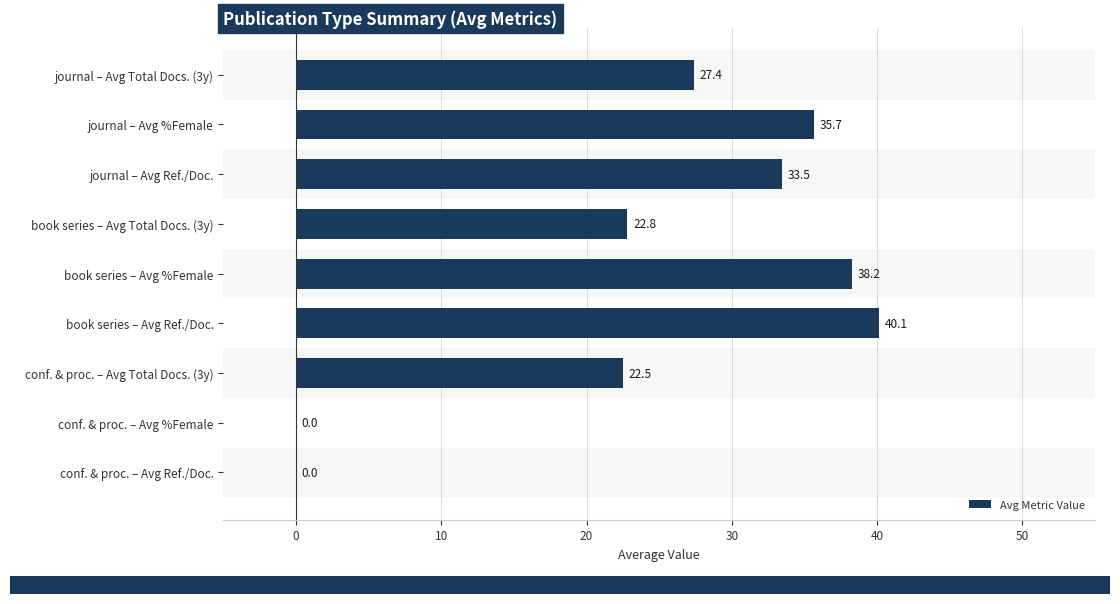

What is the greatest value displayed?

40.1